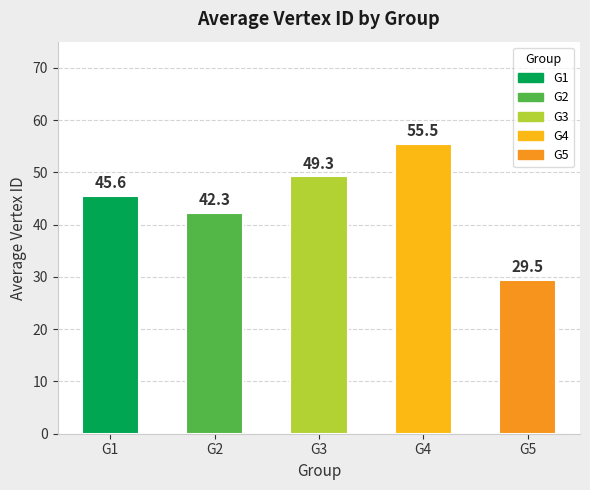

Which has a higher value, G1 or G4?

G4